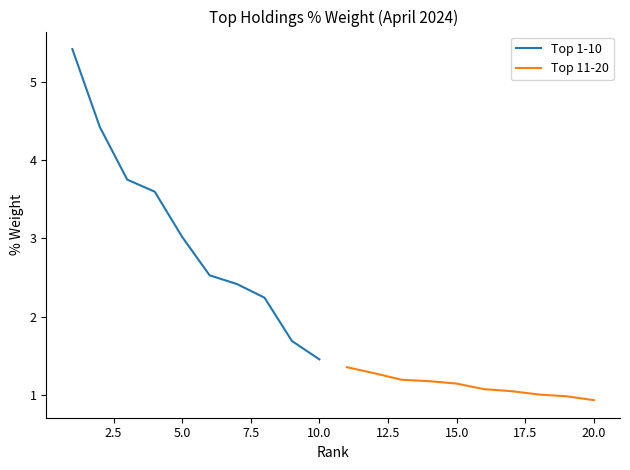

At which label is Top 1-10 closest to 3?

5.0